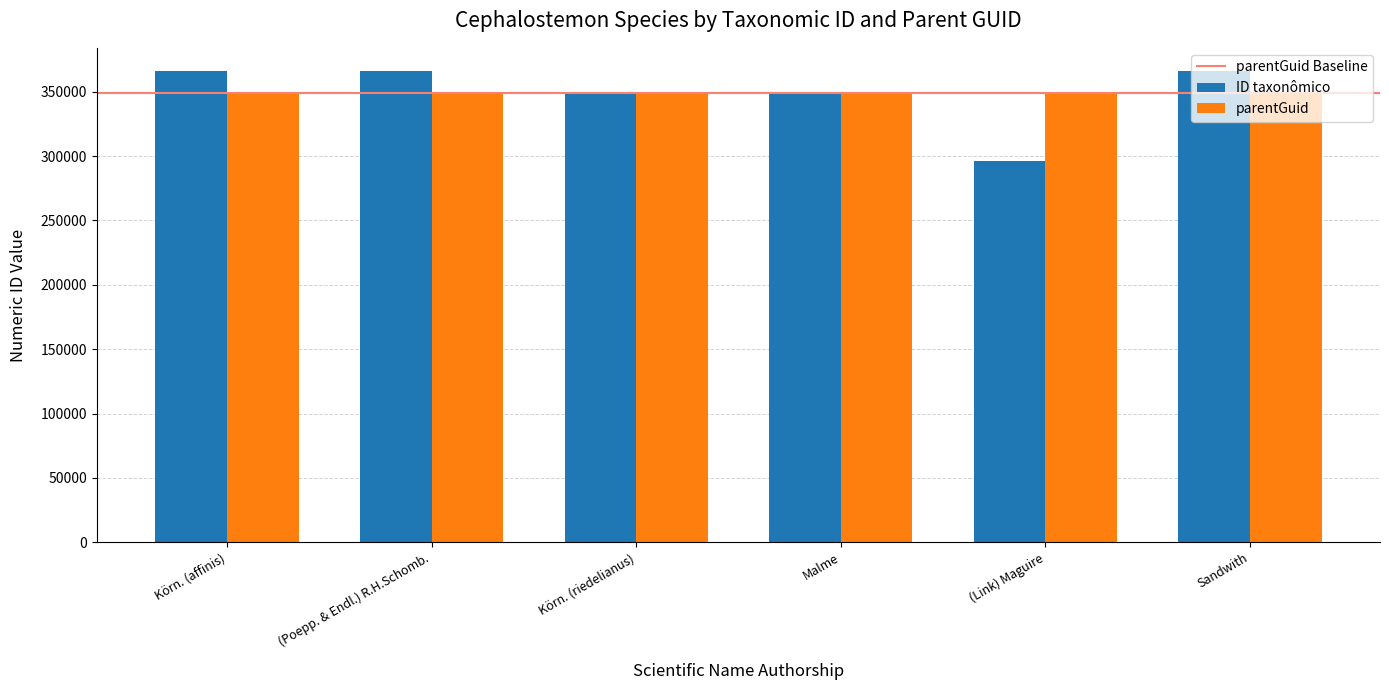

The value of ID taxonômico at (Poepp. & Endl.) R.H.Schomb. is 365758. True or false?

True